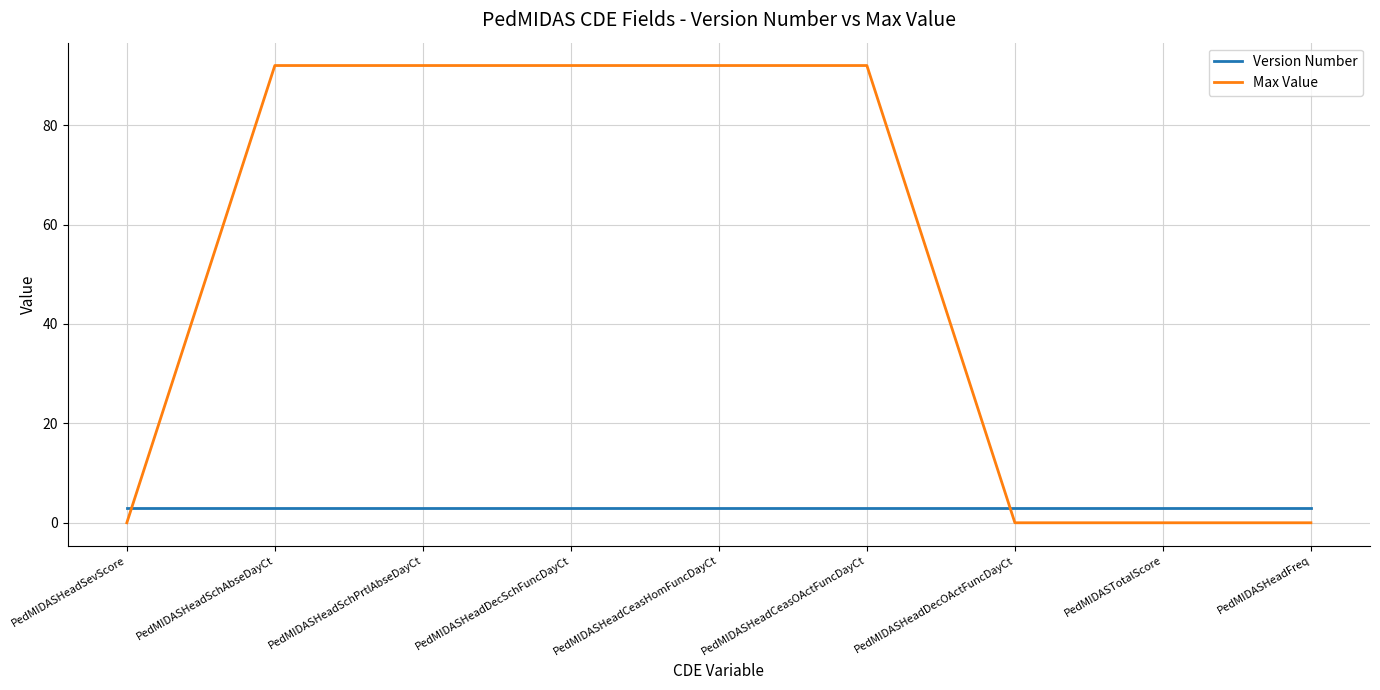

What are all the series names shown in the legend?

Version Number, Max Value